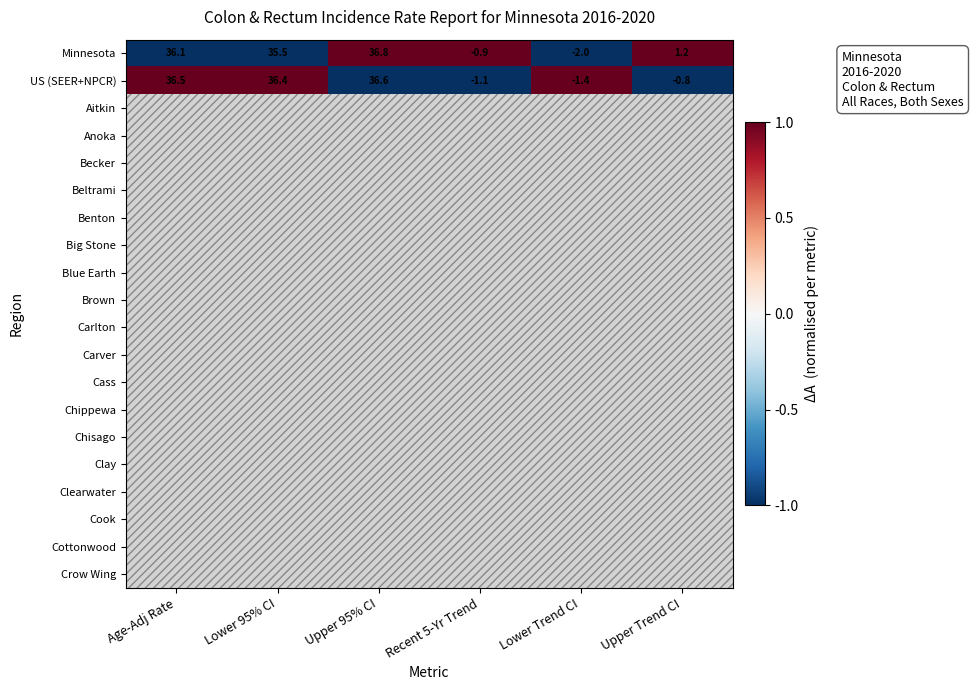

What is the greatest value displayed?

1.0